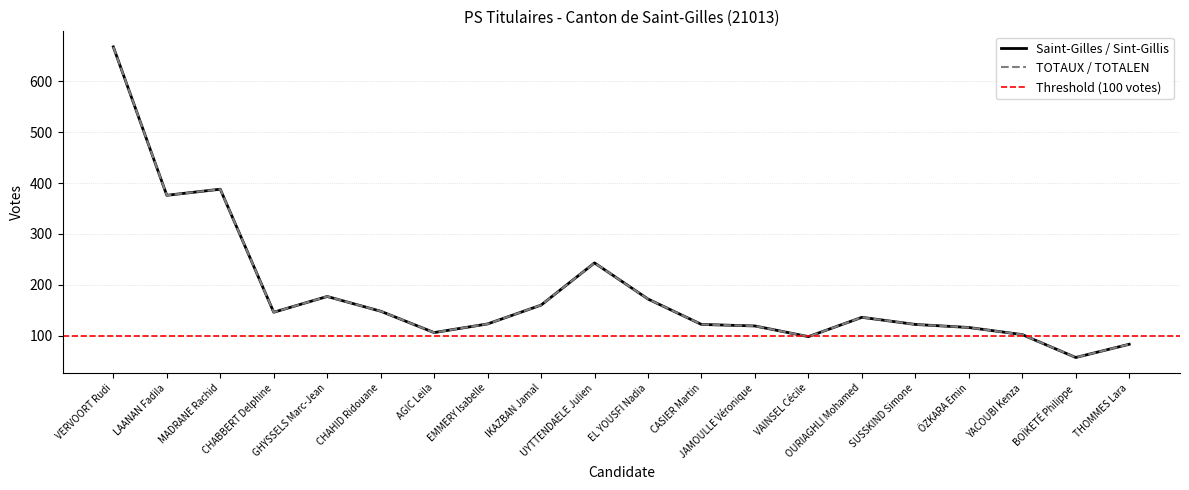

At which label does Saint-Gilles / Sint-Gillis reach its peak?

VERVOORT Rudi